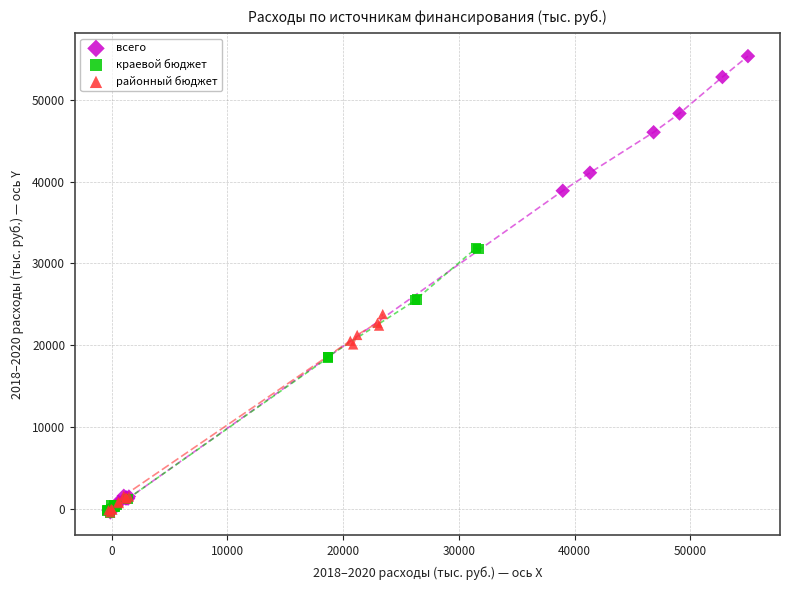

Which series contains the highest Y value?

всего